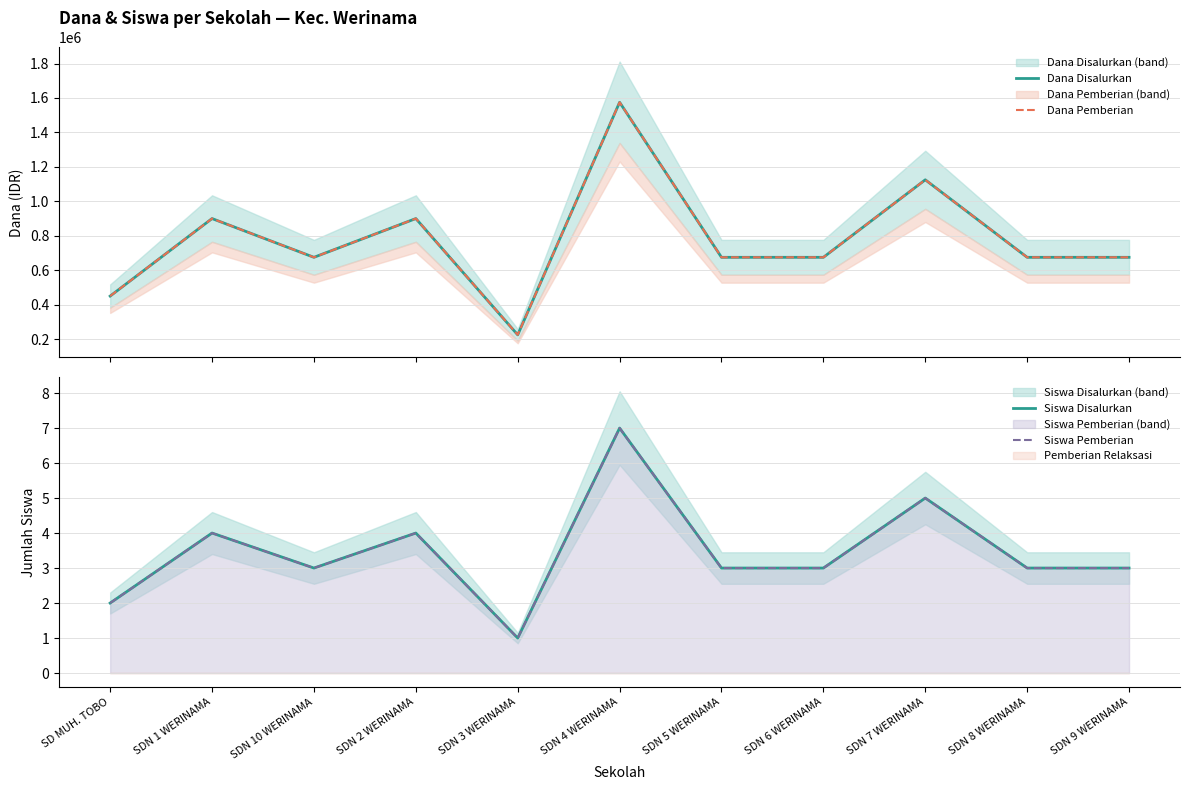

What is the greatest value displayed?

1575000